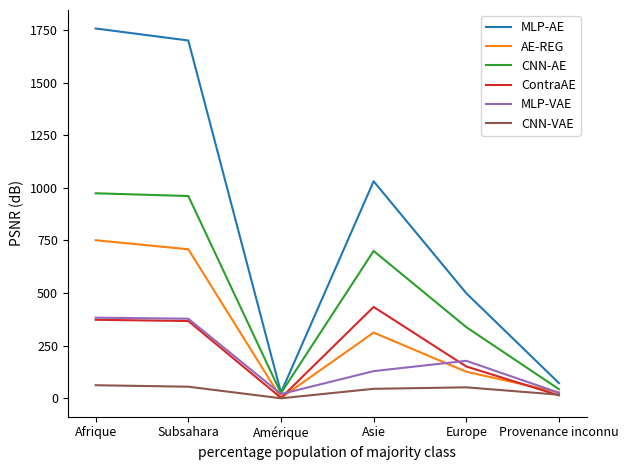

Rank the series by their maximum value, from highest to lowest.

MLP-AE, CNN-AE, AE-REG, ContraAE, MLP-VAE, CNN-VAE